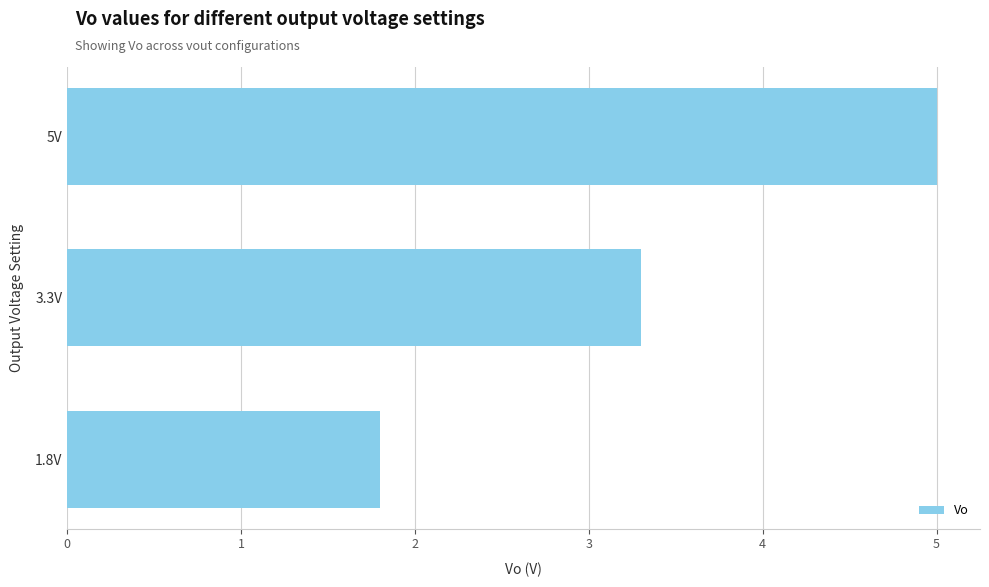

The value at 3.3V is 3.3. True or false?

True